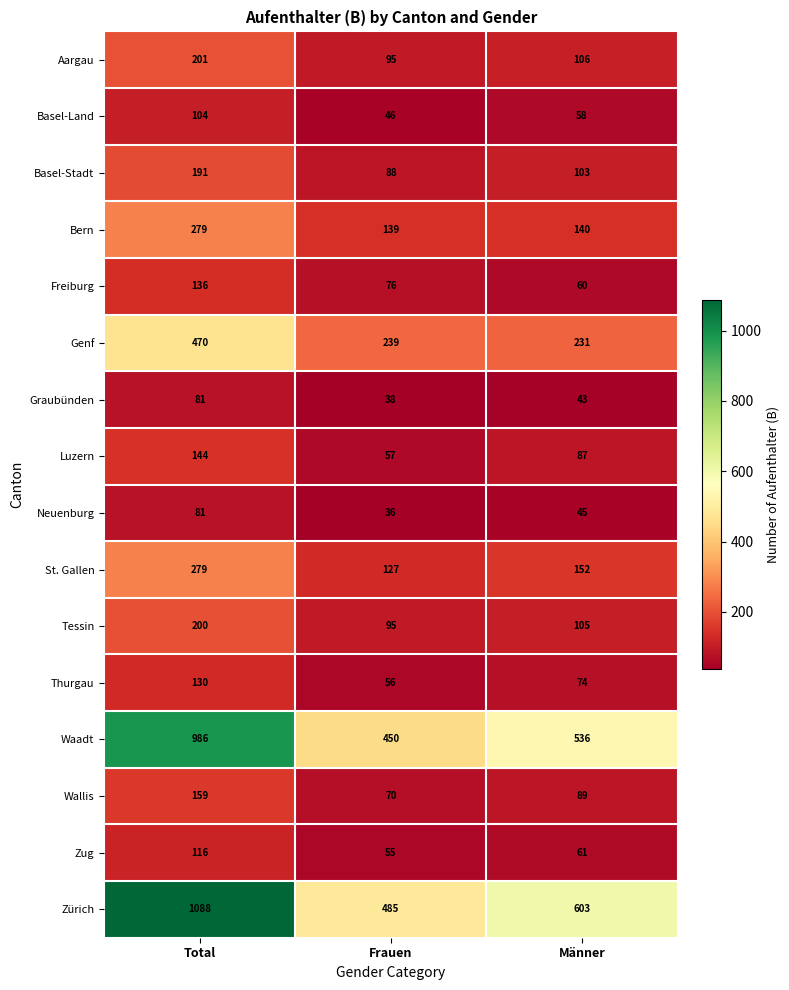

Where is Graubünden nearest to the value 59?

Männer